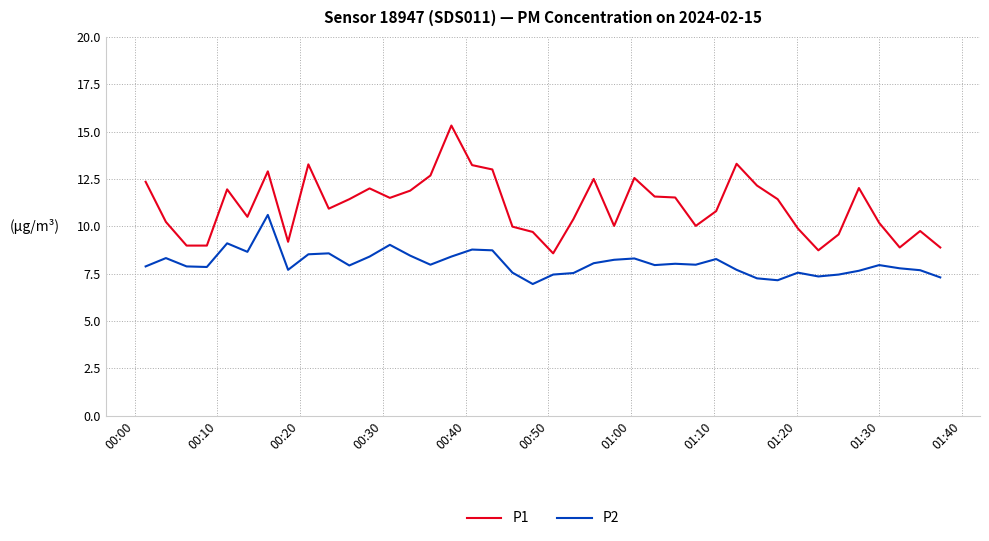

Rank the series by their average value, from lowest to highest.

P2, P1